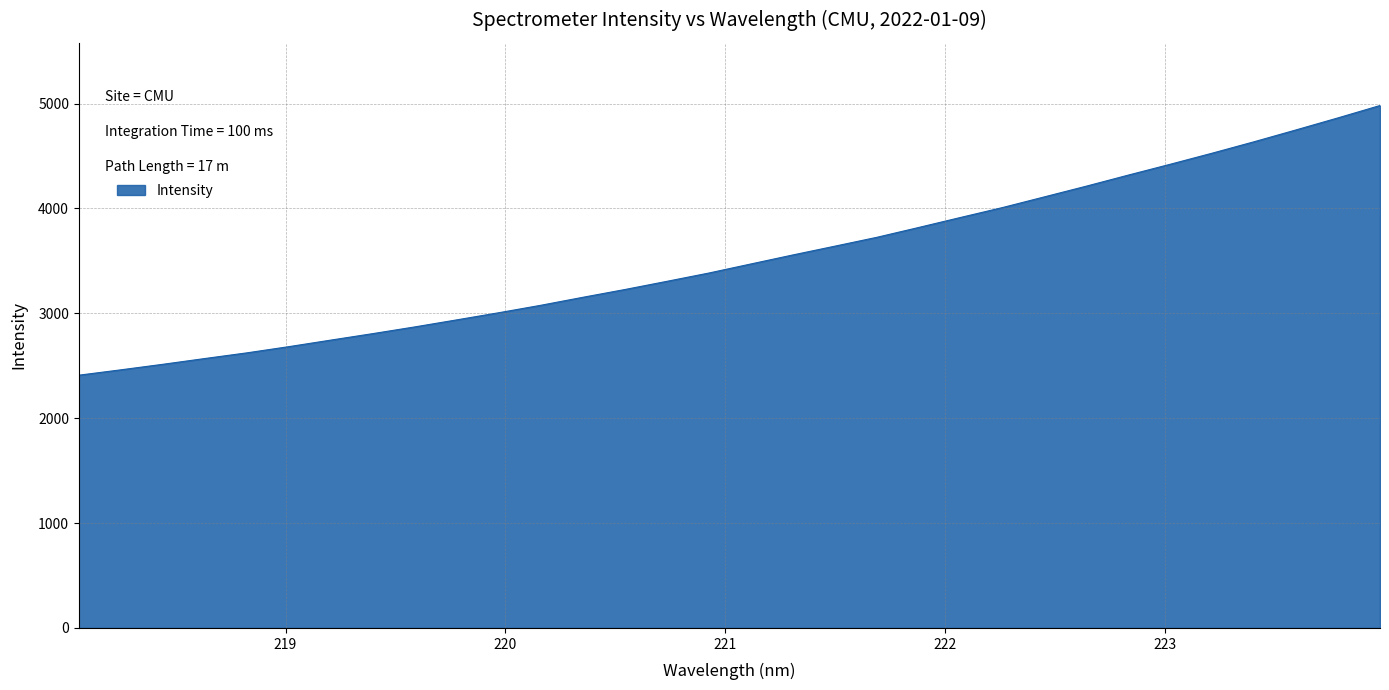

What is the greatest value displayed?

4980.9